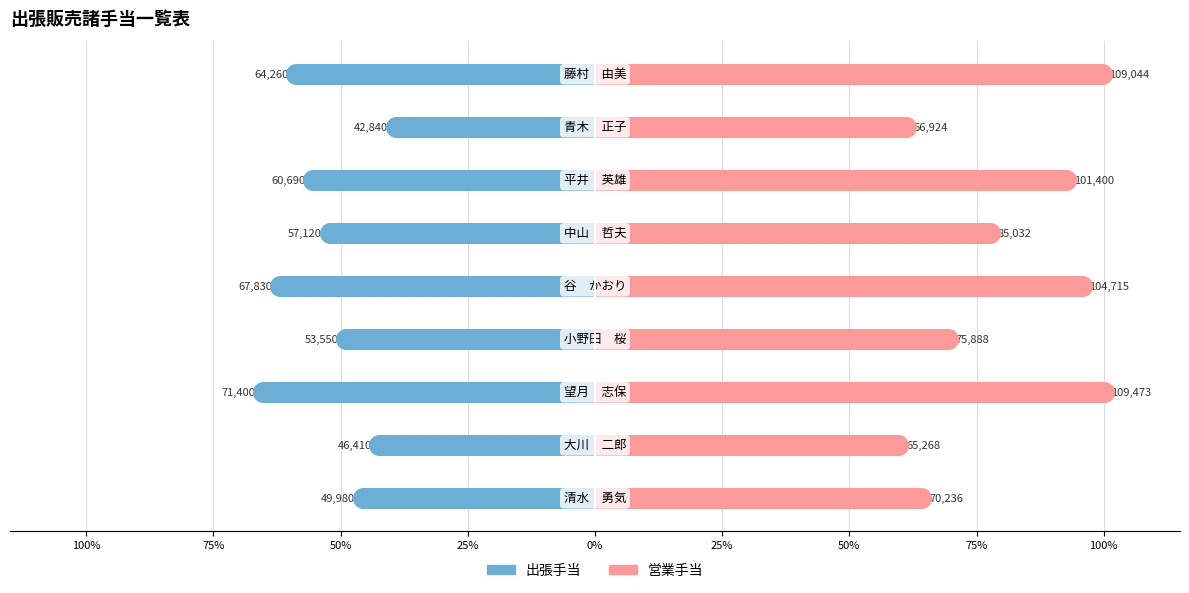

Which series contains the lowest Y value?

出張手当